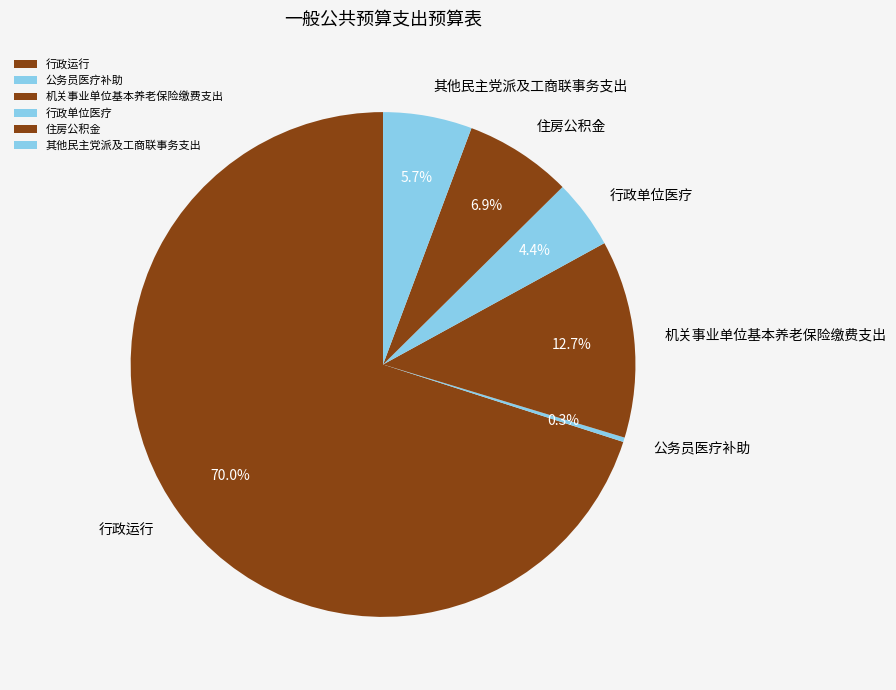

Is the sum of 机关事业单位基本养老保险缴费支出 and 行政运行 greater than half?

Yes